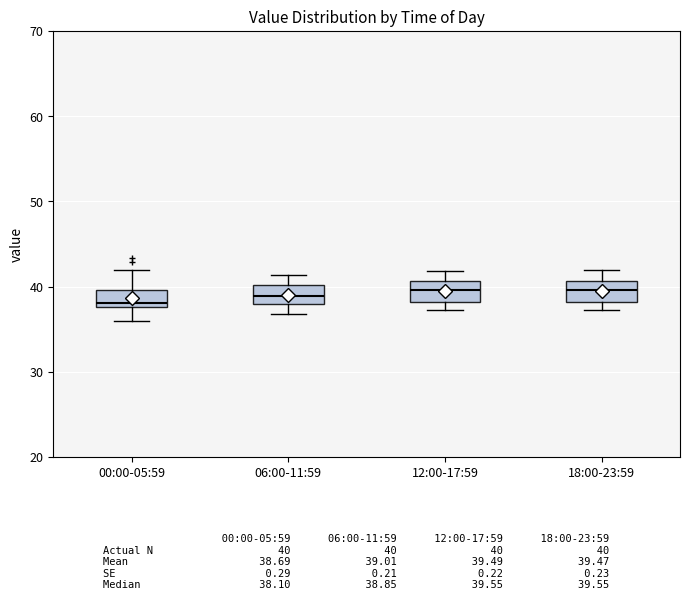

Reading left to right, read every box against the y-axis: the position of its median line, the range the box covers, and the ends of its whiskers. The values are not printed on the chart, so give them approximately, as read against the axis.

00:00-05:59: median 38 (just above the box's lower edge), box 38 to 40, whiskers 36 to 42
06:00-11:59: median 39, box 38 to 40, whiskers 37 to 41
12:00-17:59: median 40, box 38 to 41, whiskers 37 to 42
18:00-23:59: median 40, box 38 to 41, whiskers 37 to 42